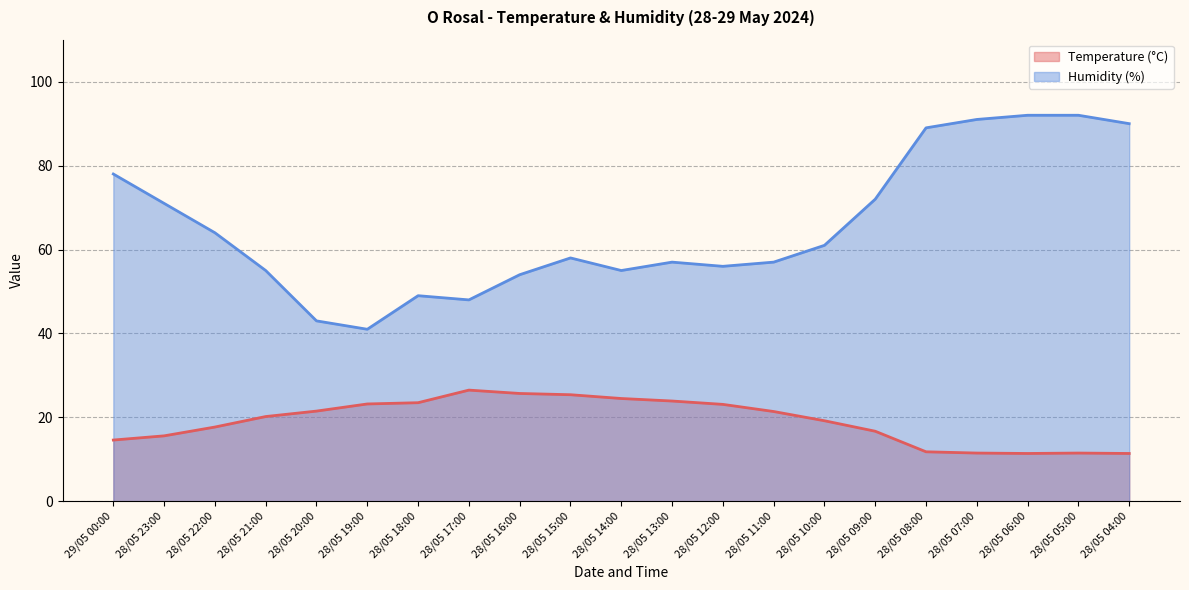

Is the value of Temperature (C) at 28/05 19:00 greater than the value of Humidity (%) at 28/05 06:00?

No